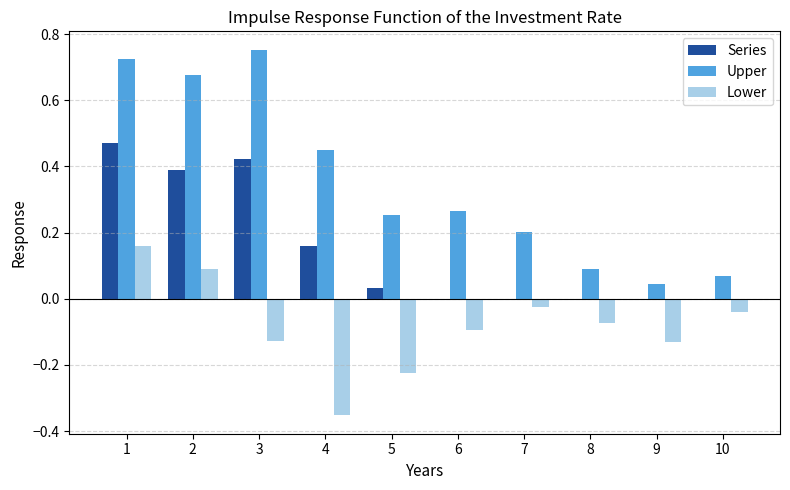

The Lower series shows -0.1 at 6. True or false?

True